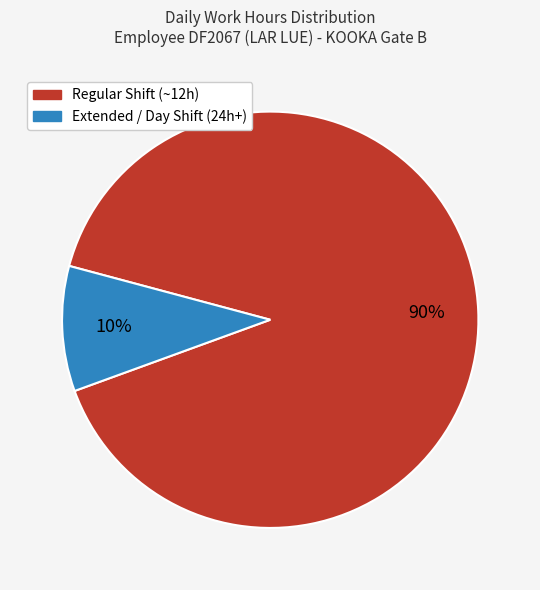

Is there a majority slice in this chart?

Yes